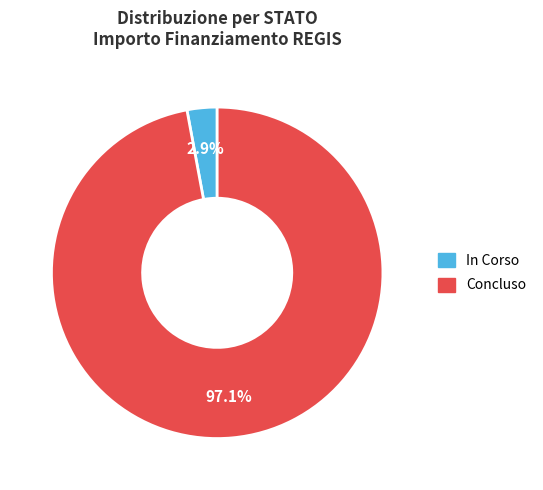

To the nearest percent, what is the difference between the largest and smallest slice percentages?

94%